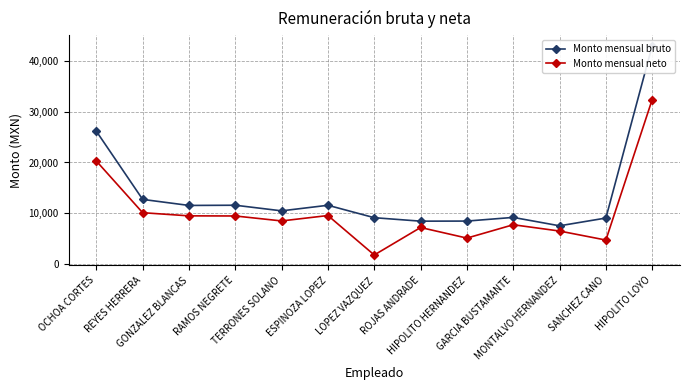

Reading left to right, extract all data points from this chart.

Monto mensual bruto: OCHOA CORTES=26175.7	REYES HERRERA=12708.5	GONZALEZ BLANCAS=11513.9	RAMOS NEGRETE=11555.1	TERRONES SOLANO=10446.1	ESPINOZA LOPEZ=11547.2	LOPEZ VAZQUEZ=9092.9	ROJAS ANDRADE=8408.5	HIPOLITO HERNANDEZ=8425.7	GARCIA BUSTAMANTE=9150.7	MONTALVO HERNANDEZ=7492.4	SANCHEZ CANO=9026.0	HIPOLITO LOYO=43072.3
Monto mensual neto: OCHOA CORTES=20291.7	REYES HERRERA=10080.8	GONZALEZ BLANCAS=9457.2	RAMOS NEGRETE=9432.8	TERRONES SOLANO=8454.0	ESPINOZA LOPEZ=9522.6	LOPEZ VAZQUEZ=1727.9	ROJAS ANDRADE=7157.4	HIPOLITO HERNANDEZ=5064.5	GARCIA BUSTAMANTE=7701.5	MONTALVO HERNANDEZ=6458.2	SANCHEZ CANO=4677.2	HIPOLITO LOYO=32432.5